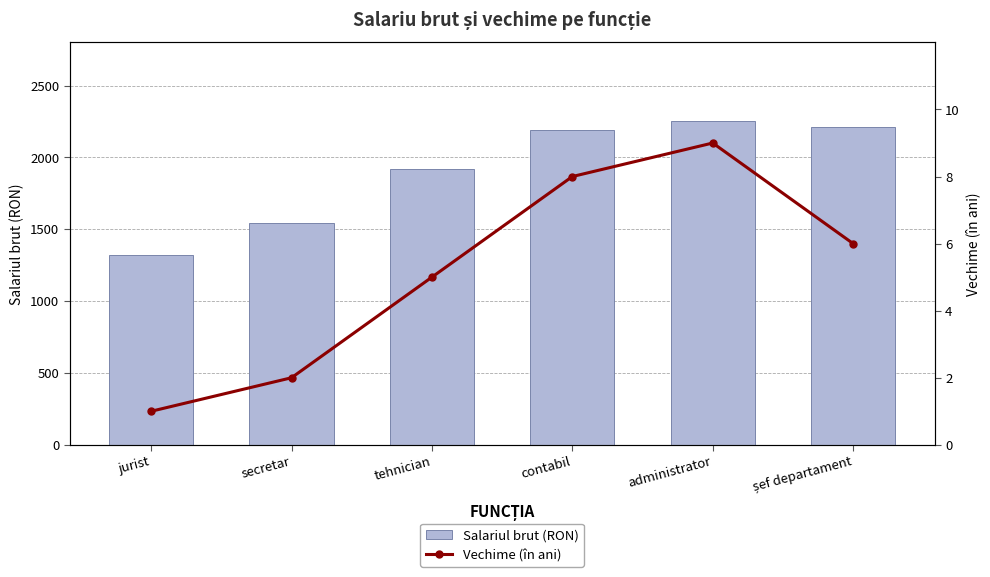

What is the difference between the maximum and second lowest values in the Salariul brut (RON) series?

712.0